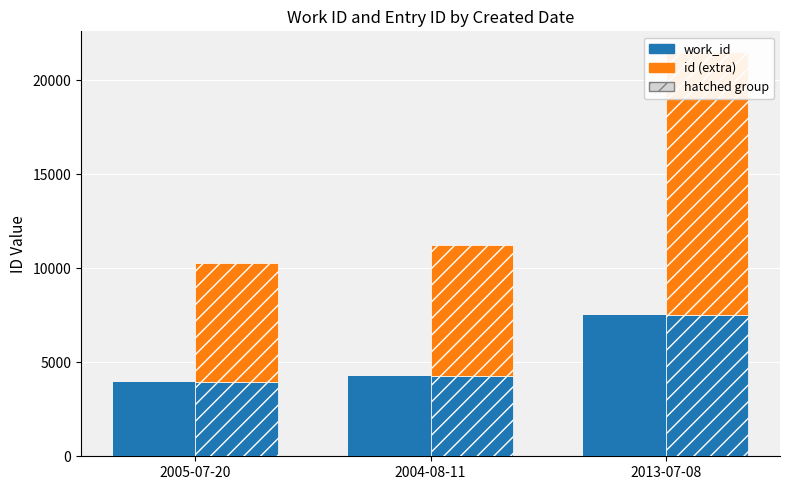

At how many categories does at least one series exceed 10377?

1